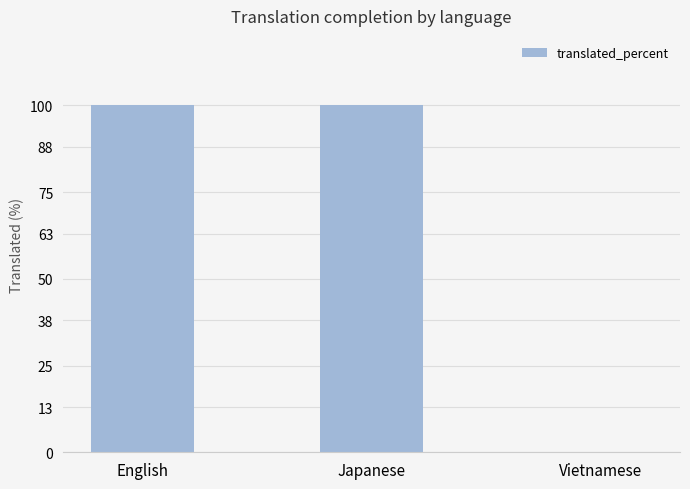

What value does the data have at Japanese?

100